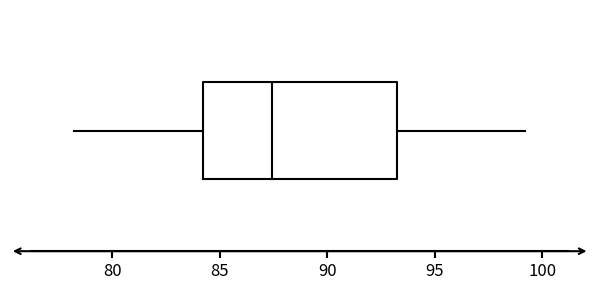

Read this box plot against the x-axis: the position of the median line, the range covered by the box, and the ends of both whiskers. The values are not printed on the chart, so give them approximately, as read against the axis.

median 87.5, box 84.0 to 93.0, whiskers 78.5 to 99.0